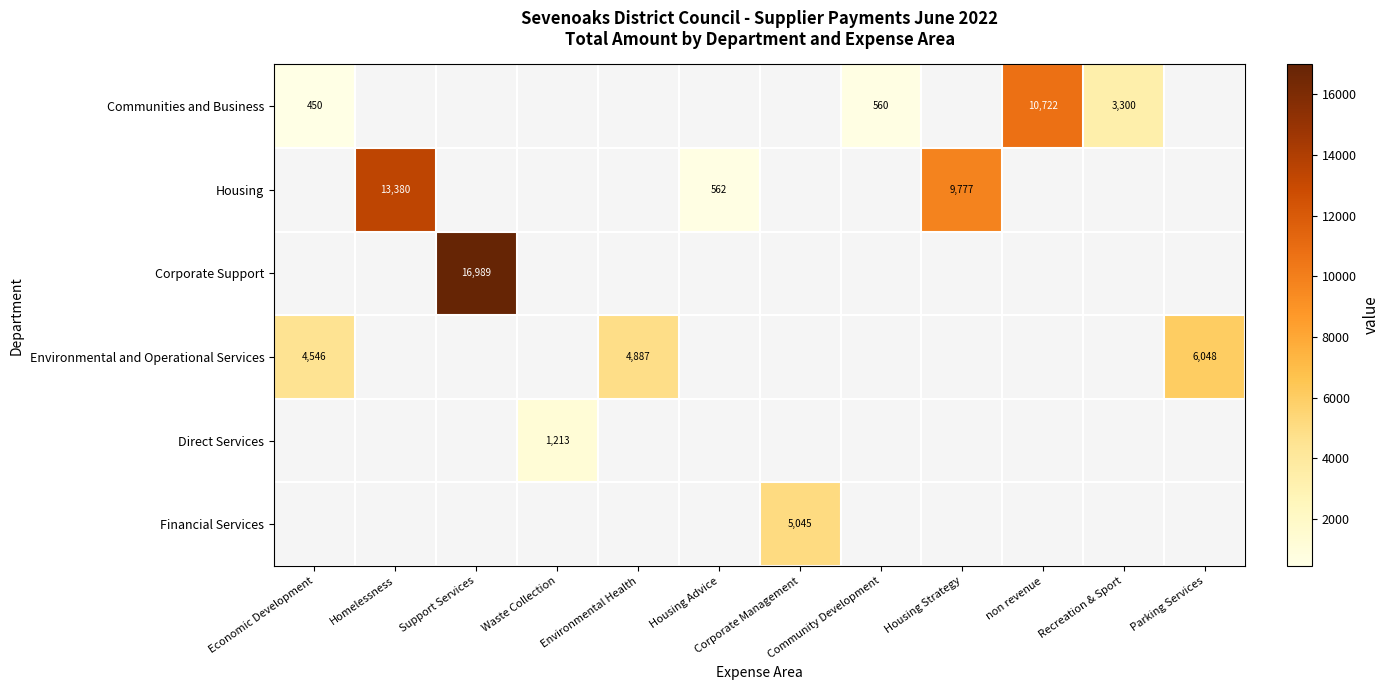

Is it true that Direct Services equals 1213 at Waste Collection?

True